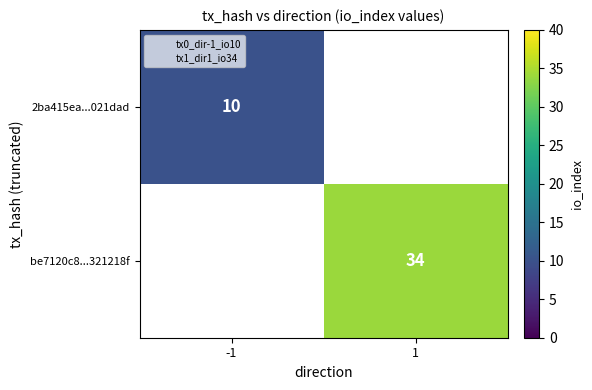

List the series in order of their peak value, lowest first.

2ba415ea...021dad, be7120c8...321218f